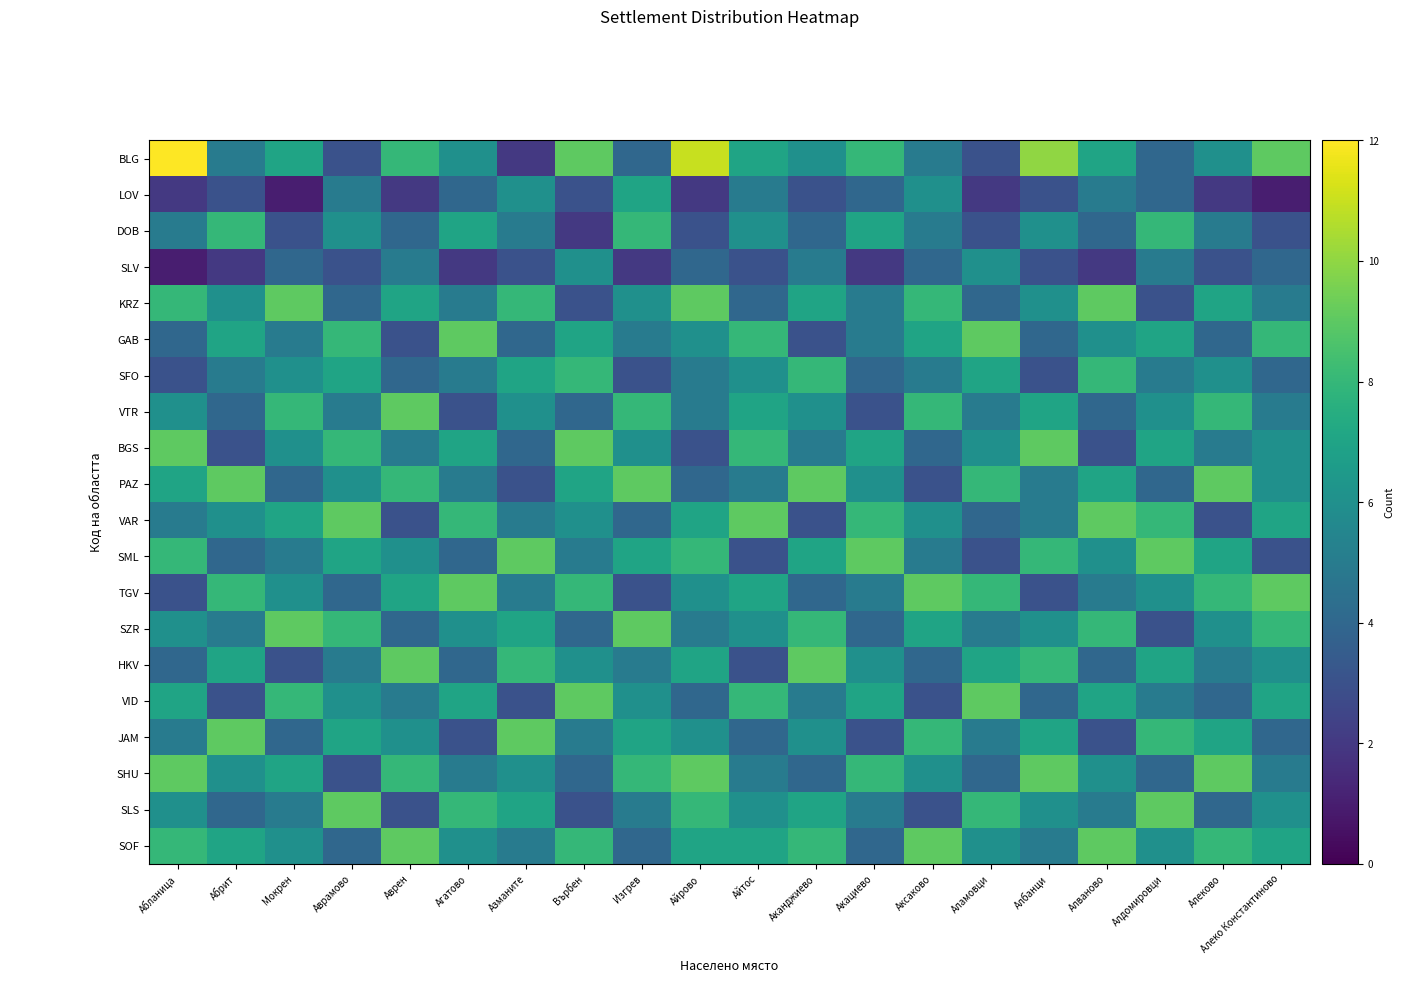

What is the spread (max minus min) of values at Аврамово?

6